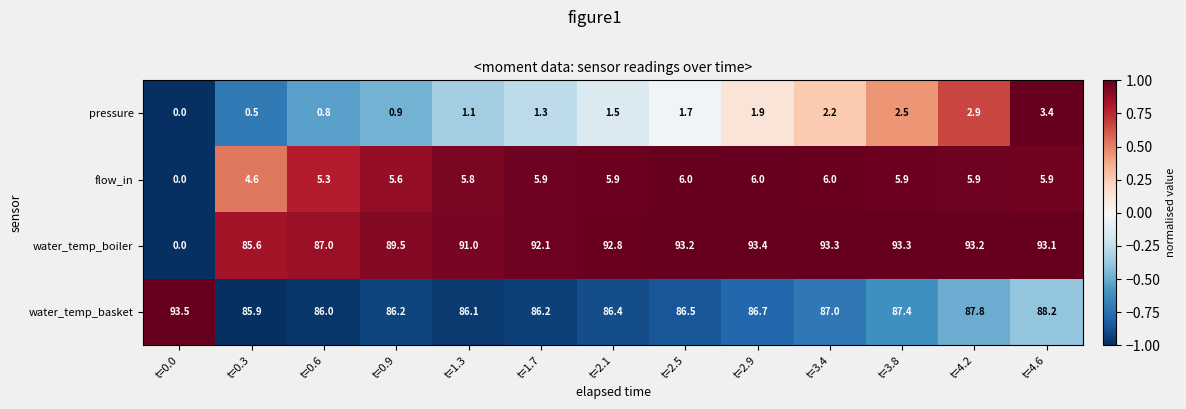

List the series in order of their peak value, lowest first.

pressure, flow_in, water_temp_boiler, water_temp_basket